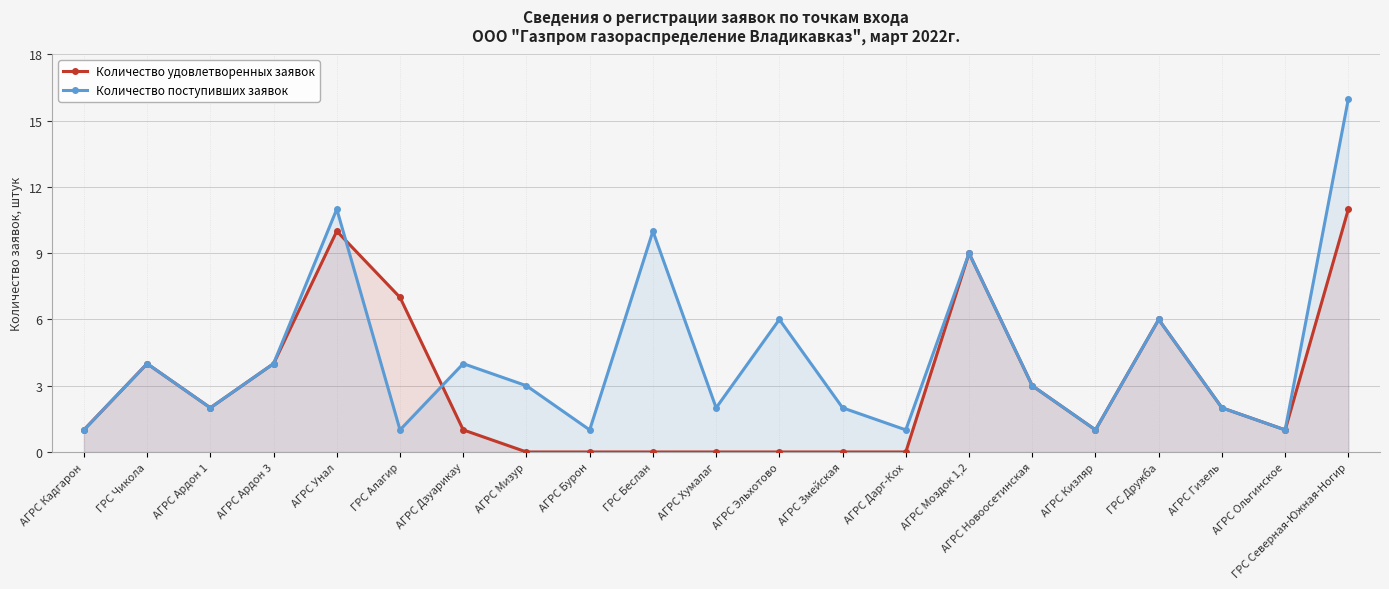

Read the Количество поступивших заявок value at АГРС Кизляр.

1